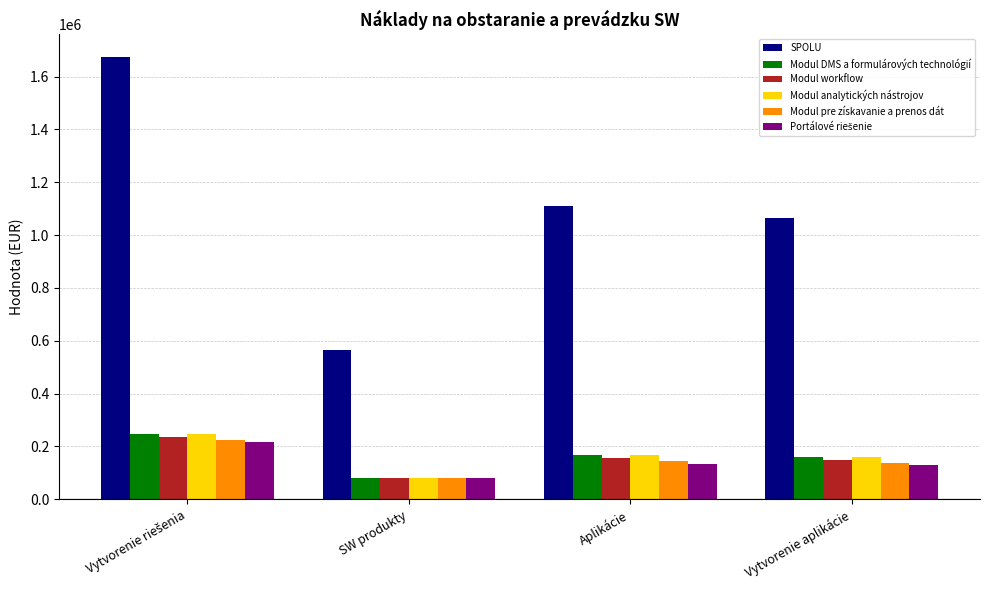

The Modul workflow series shows 48192.3 at Aplikácie. True or false?

False